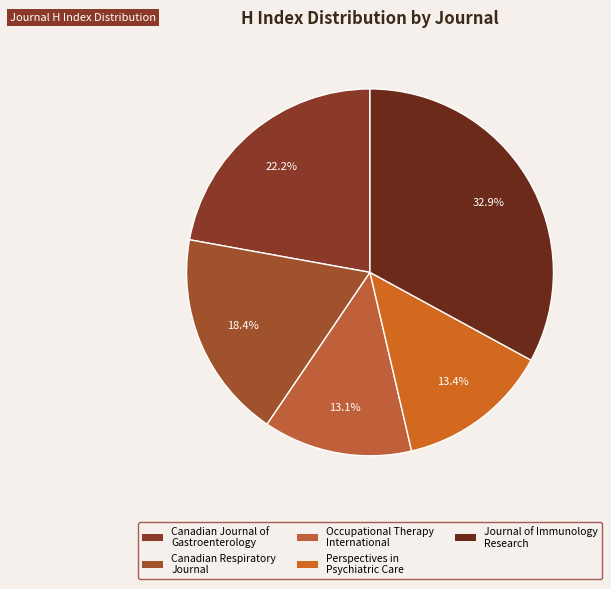

Which slice is the smallest?

Occupational Therapy International